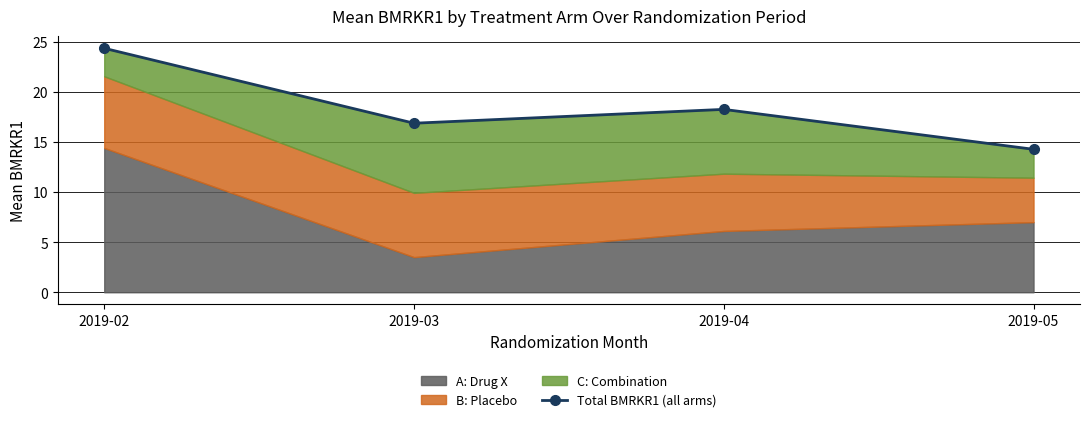

List the labels in order of value, largest first.

2019-02, 2019-04, 2019-03, 2019-05